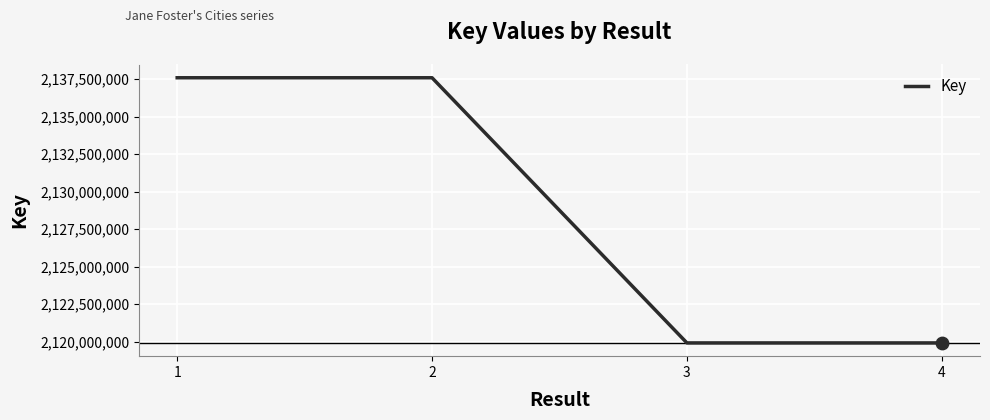

What is the ratio of the value at 1 to the value at 3?

1.0